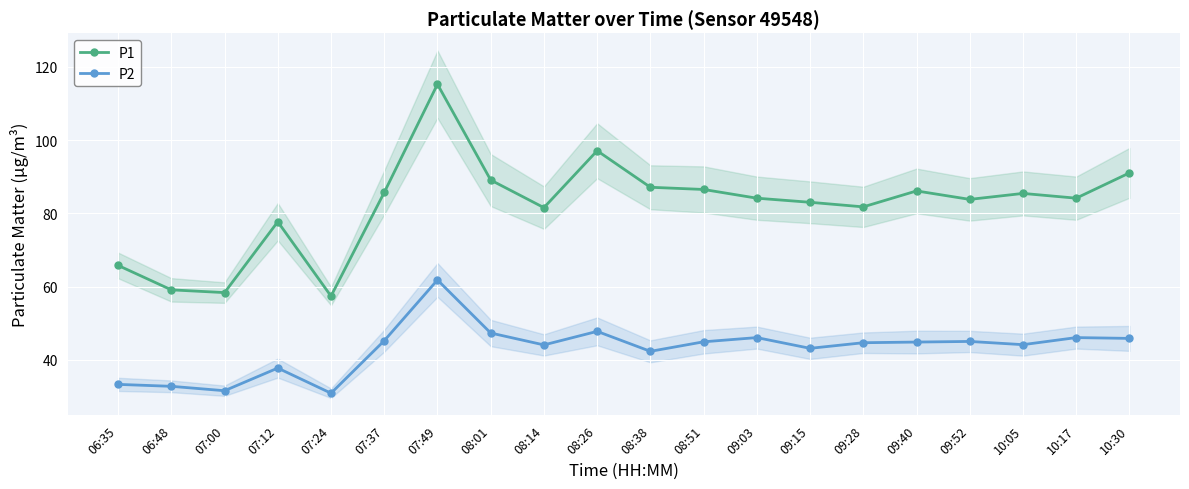

List the labels in order of P1 value, smallest first.

07:24, 07:00, 06:48, 06:35, 07:12, 08:14, 09:28, 09:15, 09:52, 09:03, 10:17, 10:05, 07:37, 09:40, 08:51, 08:38, 08:01, 10:30, 08:26, 07:49